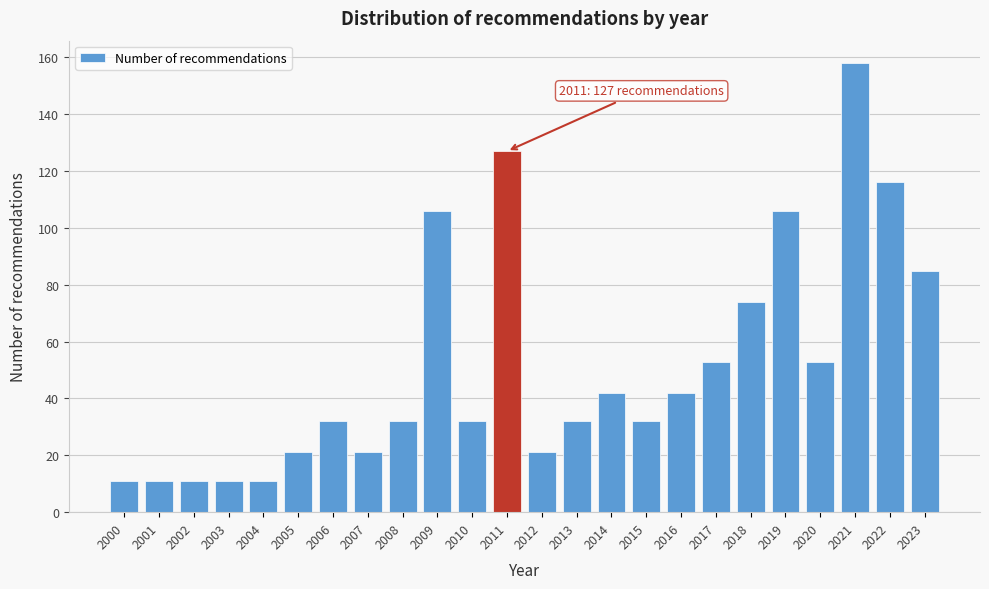

Reading left to right, what are all the values shown in this chart?

2000=11	2001=11	2002=11	2003=11	2004=11	2005=21	2006=32	2007=21	2008=32	2009=106	2010=32	2011=127	2012=21	2013=32	2014=42	2015=32	2016=42	2017=53	2018=74	2019=106	2020=53	2021=158	2022=116	2023=85